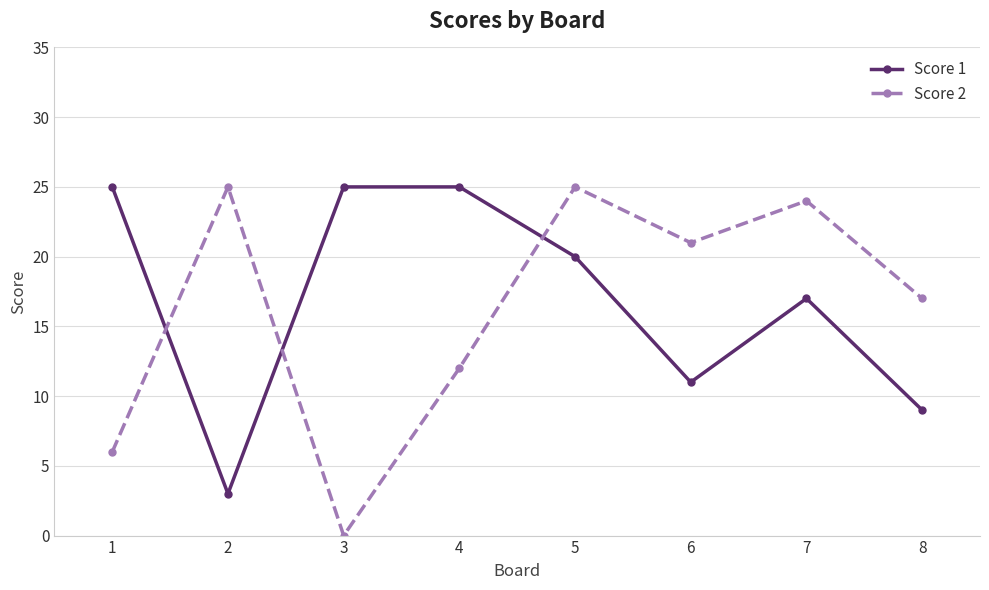

Does the chart have visible grid lines?

Yes